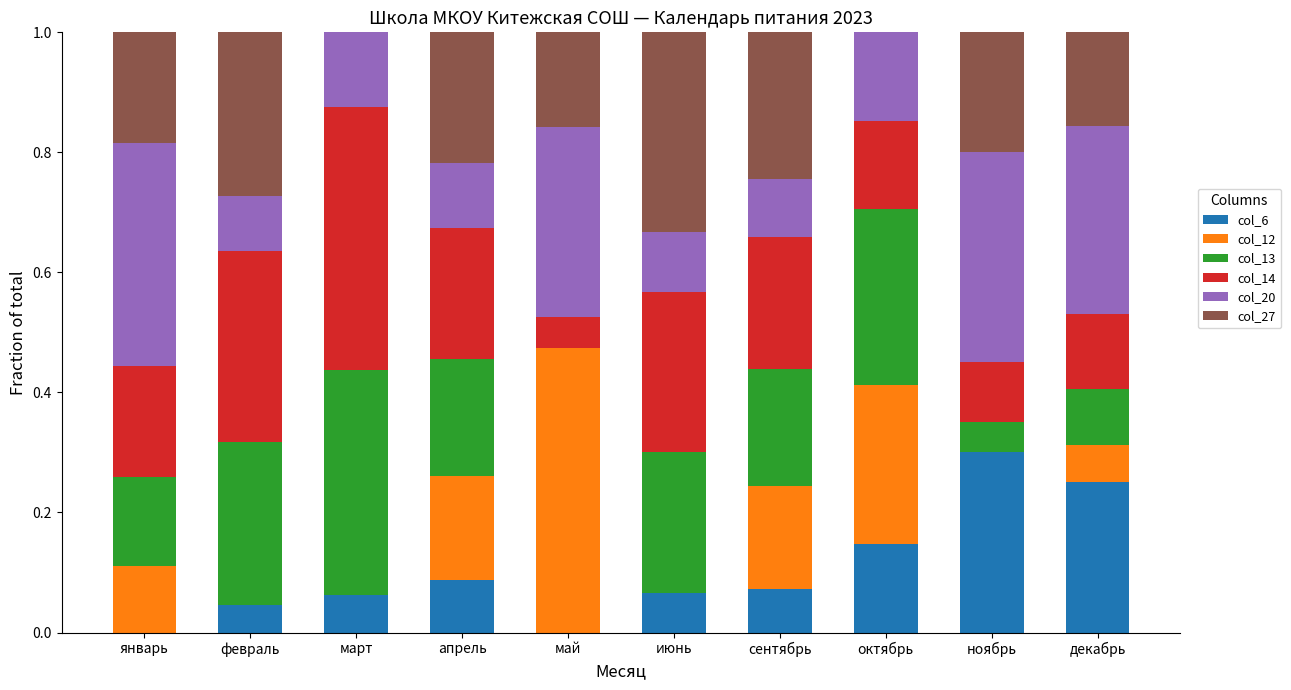

The value of col_6 at сентябрь is 0.1. True or false?

True